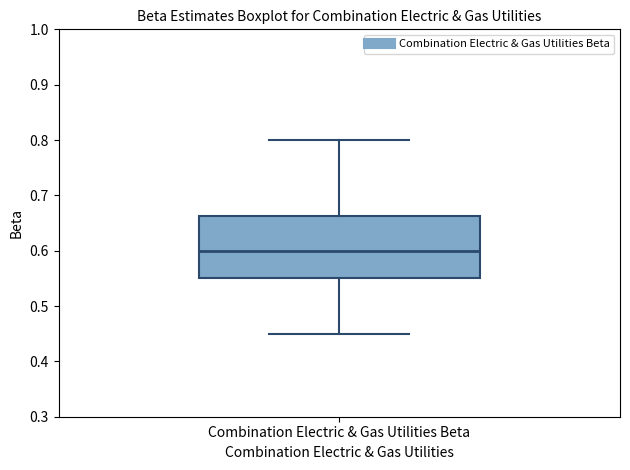

Transcribe this box plot: give where the median line is, the range the box spans, and where the two whiskers end, as read against the y-axis. The values are not printed on the chart, so give them approximately, as read against the axis.

median 0.60, box 0.55 to 0.66, whiskers 0.45 to 0.80